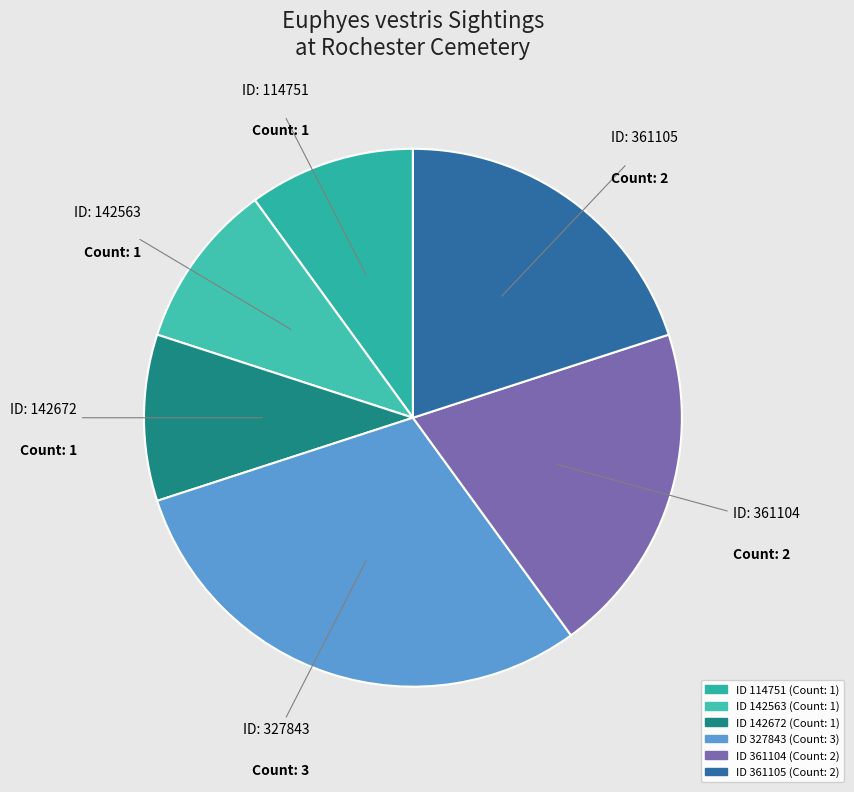

Is there a majority slice in this chart?

No